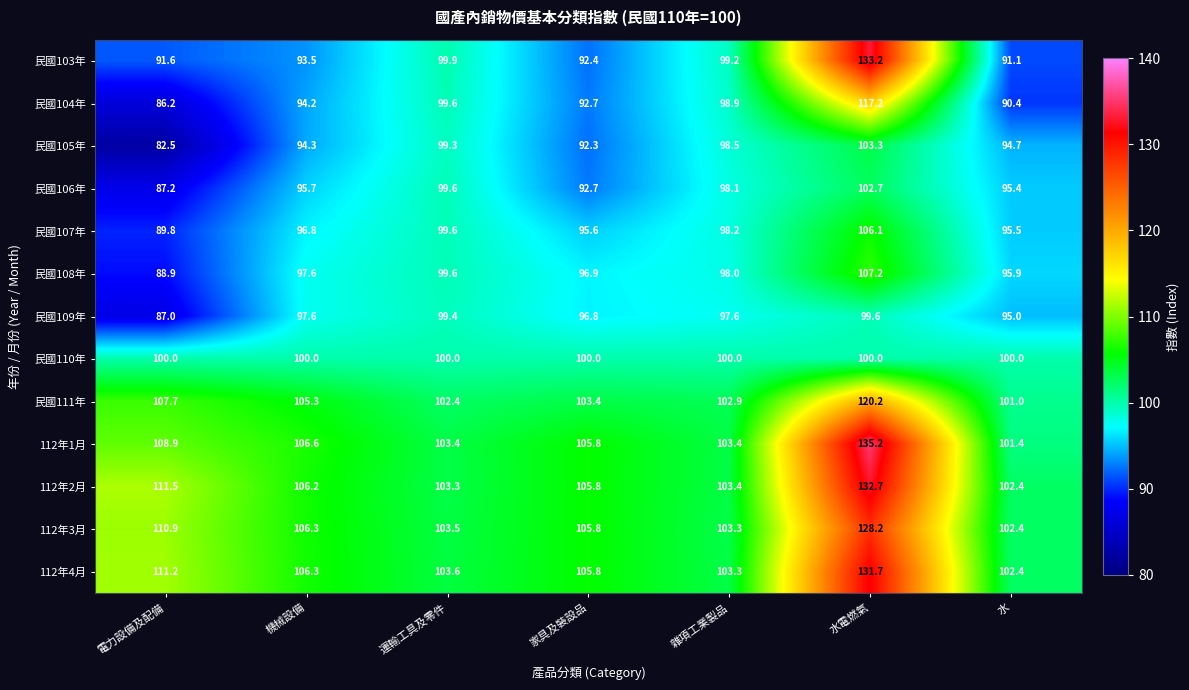

True or false: 民國111年 has a value of 40.7 at 機械設備.

False